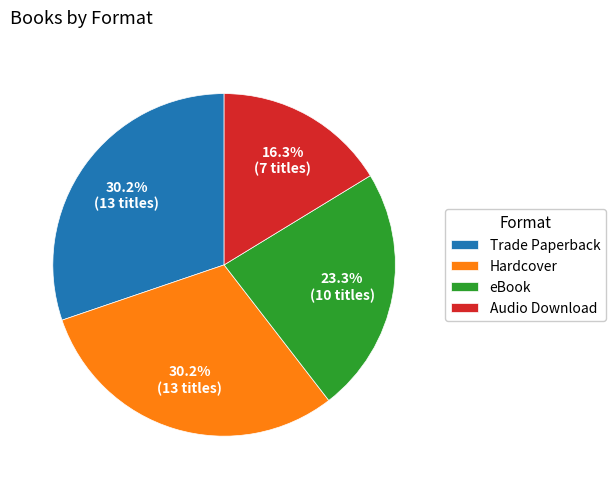

Is Audio Download the majority of the pie?

No